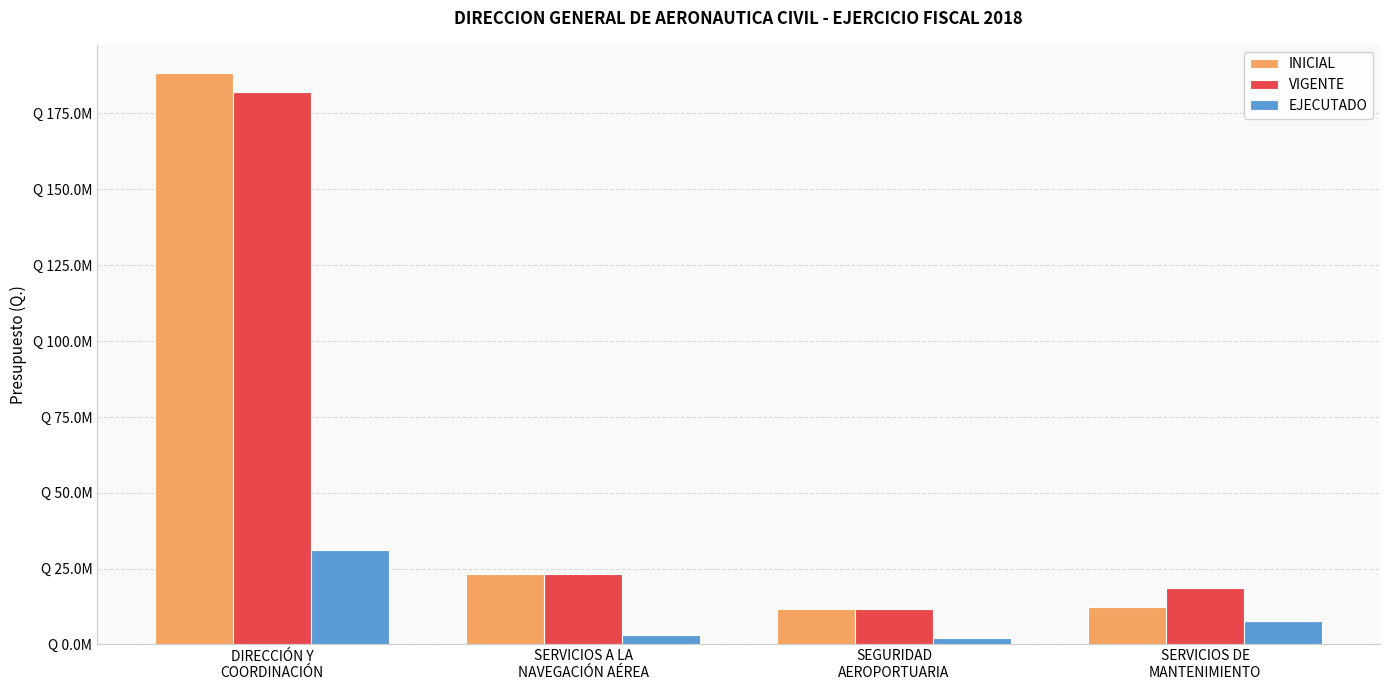

The value of EJECUTADO at SERVICIOS A LA
NAVEGACIÓN AÉREA is 3080897.0. True or false?

True